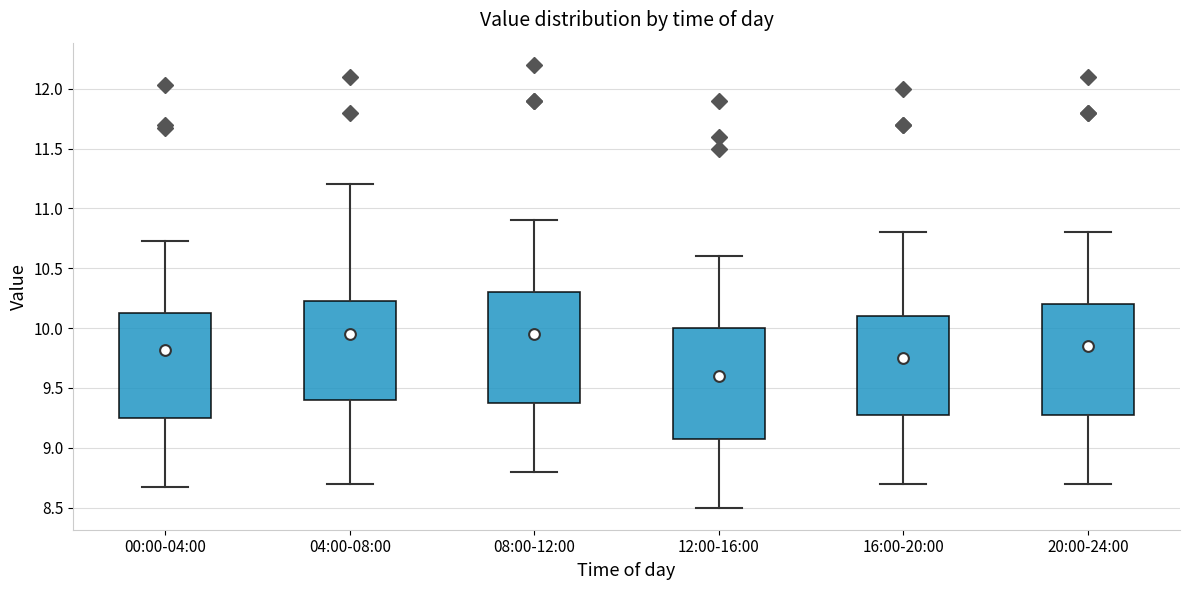

Where does the upper whisker of the box for 12:00-16:00 end on the y-axis? The values are not printed on the chart, so give them approximately, as read against the axis.

10.60